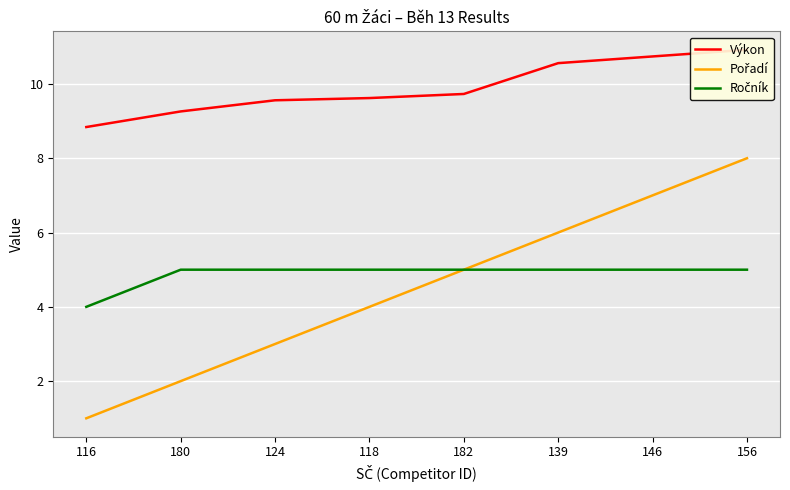

The Ročník series shows 5.0 at 139. True or false?

True